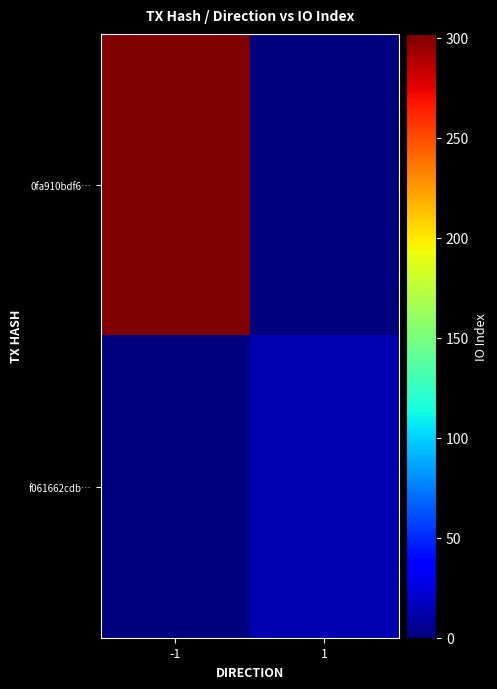

Between -1 and 1, which series saw the biggest shift?

0fa910bdf6…